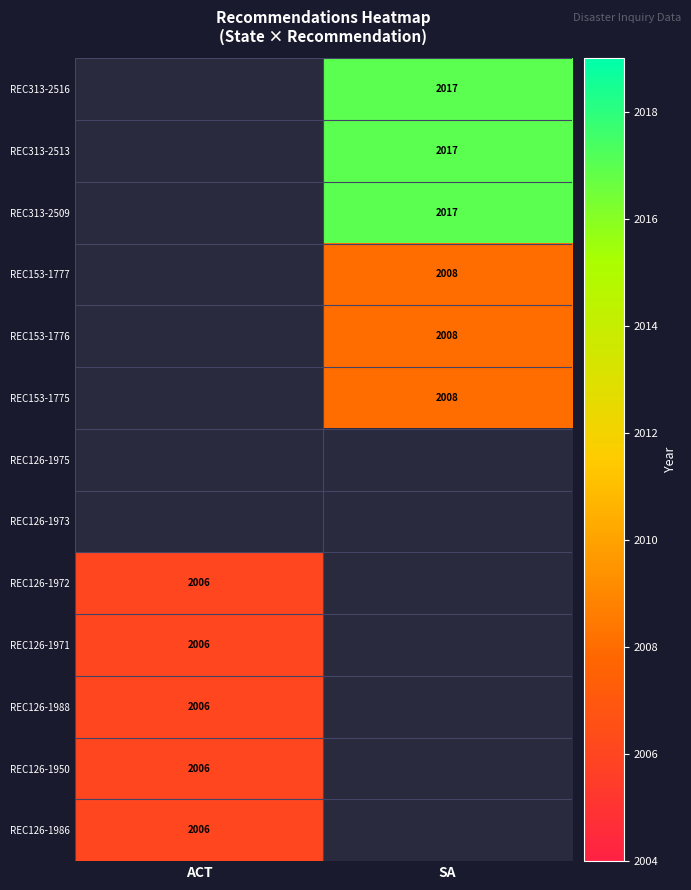

The value of REC153-1775 at SA is 3282. True or false?

False